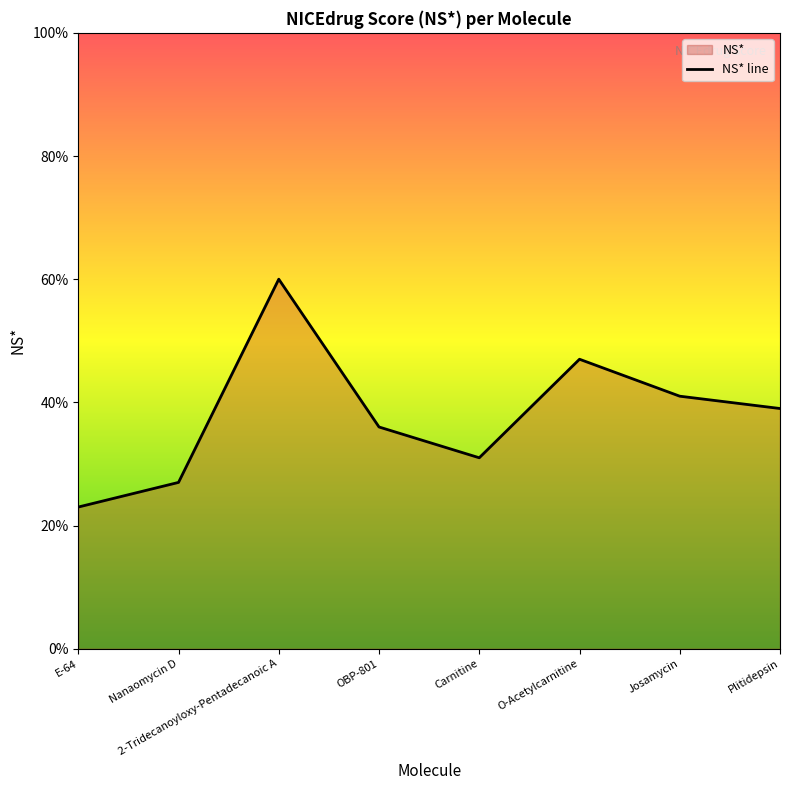

Count the values in the range 0 to 1.

8